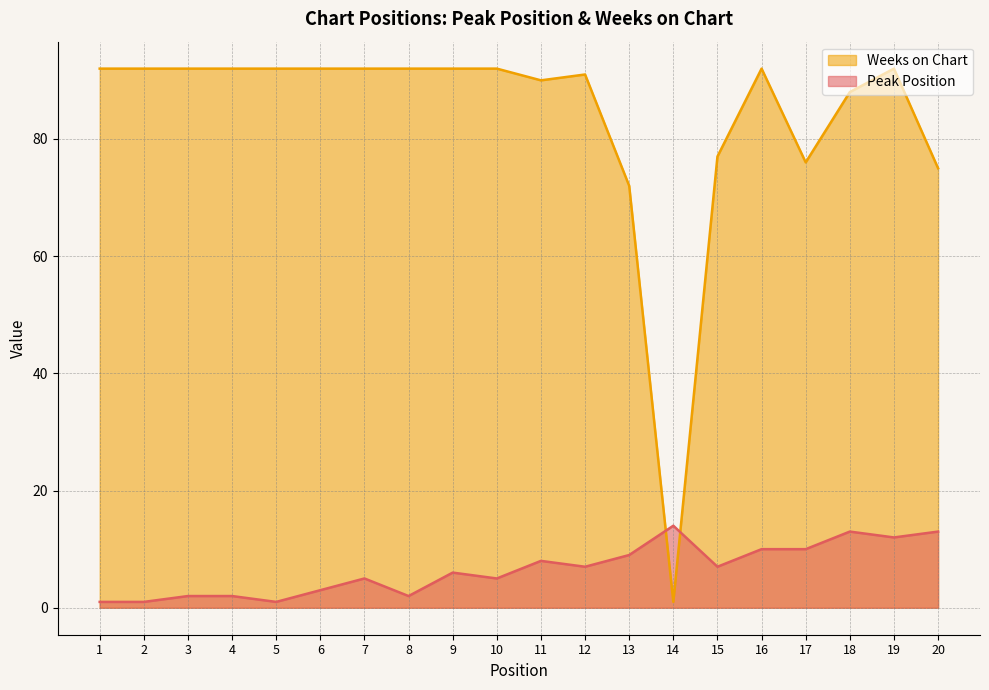

Rank the series by their average value, from highest to lowest.

Weeks on Chart, Peak Position